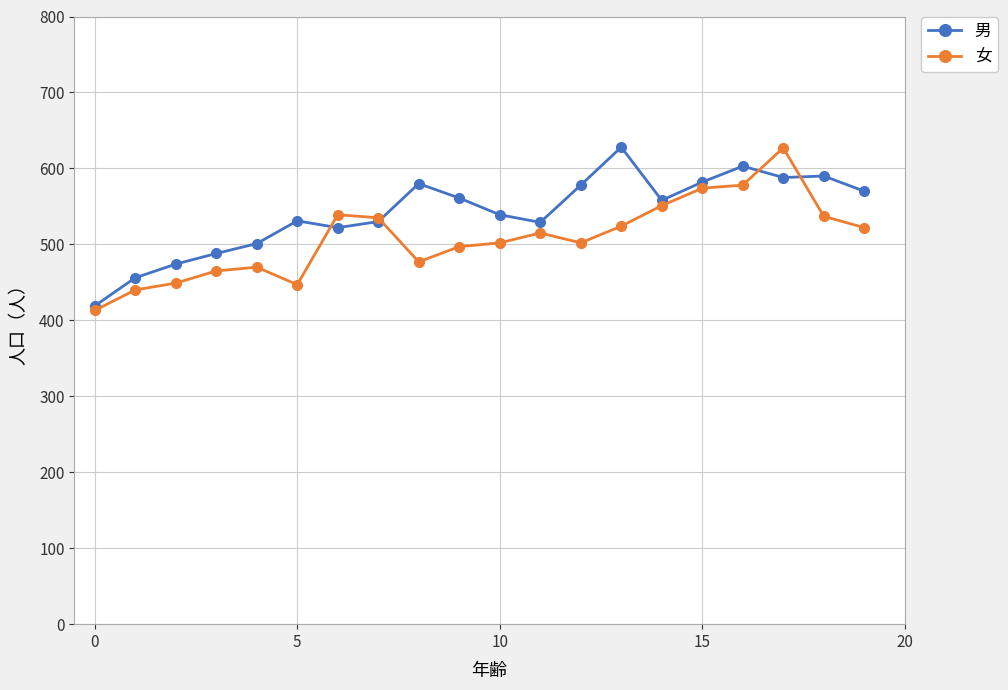

What is the value of the 女 point at the 4th from the left?

465